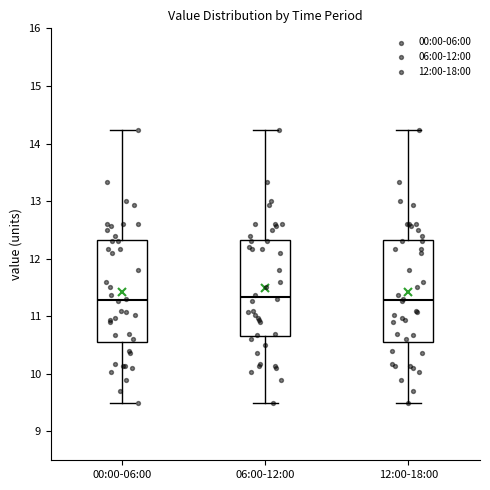

Reading left to right, transcribe this box plot: for each box, give where its median line is, the range the box spans, and where its two whiskers end, as read against the y-axis. The values are not printed on the chart, so give them approximately, as read against the axis.

00:00-06:00: median 11.3, box 10.6 to 12.3, whiskers 9.5 to 14.2
06:00-12:00: median 11.3, box 10.7 to 12.3, whiskers 9.5 to 14.2
12:00-18:00: median 11.3, box 10.6 to 12.3, whiskers 9.5 to 14.2